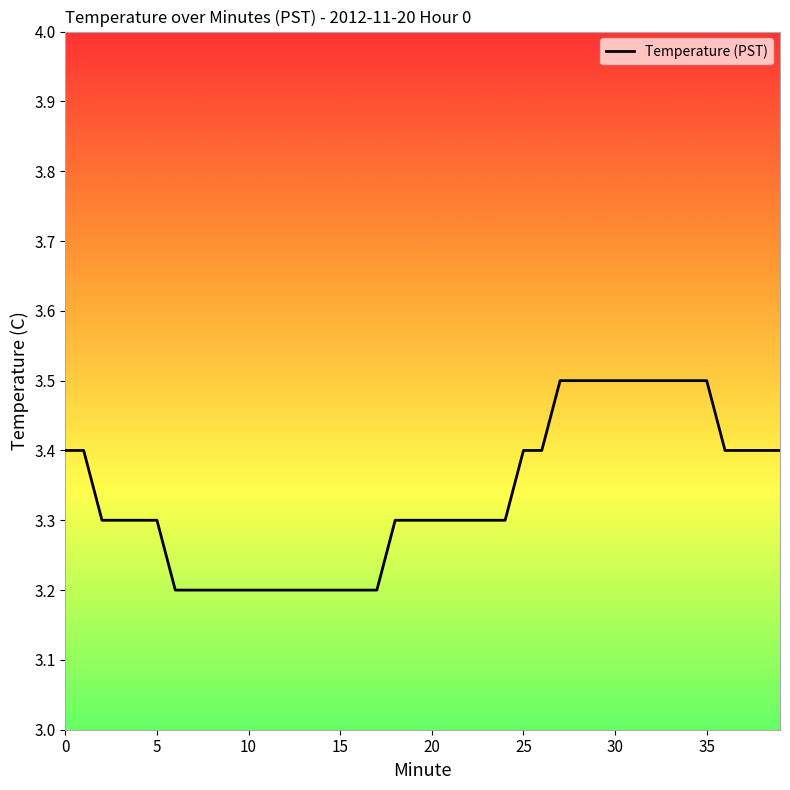

What is the smallest value displayed?

3.2